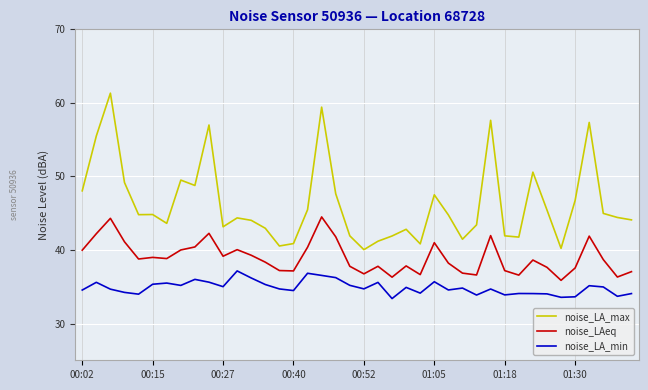

True or false: noise_LA_min and noise_LAeq intersect in this chart.

False